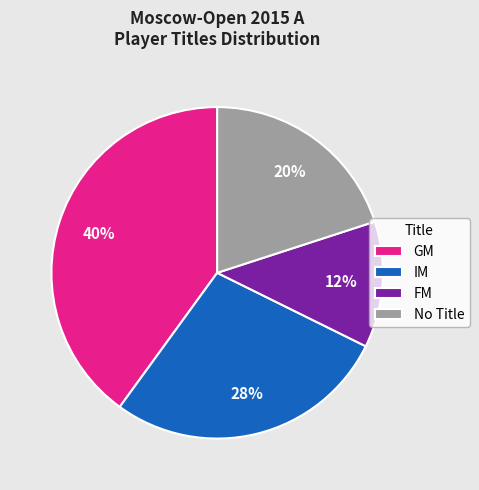

True or false: FM accounts for 21% of the total.

False